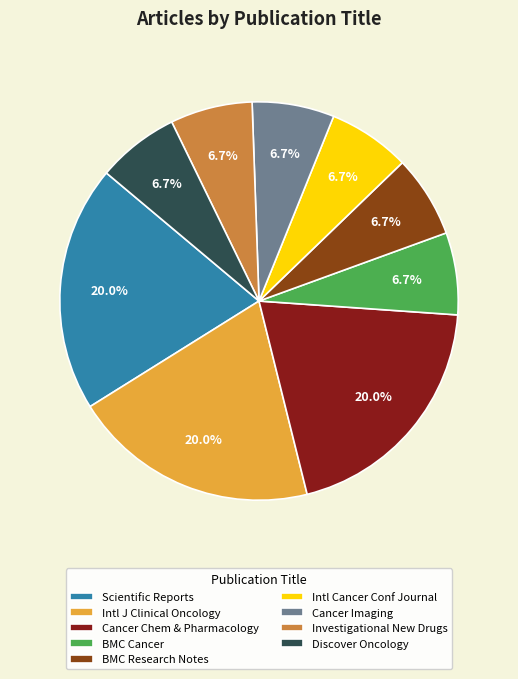

To the nearest percent, what is the average slice percentage?

11%